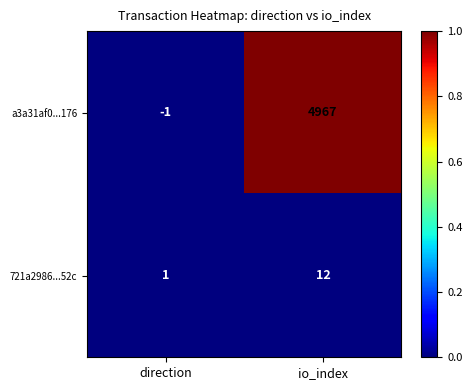

Reading right to left, transcribe all the data shown in this chart.

a3a31af0...176: 4967	-1
721a2986...52c: 12	1